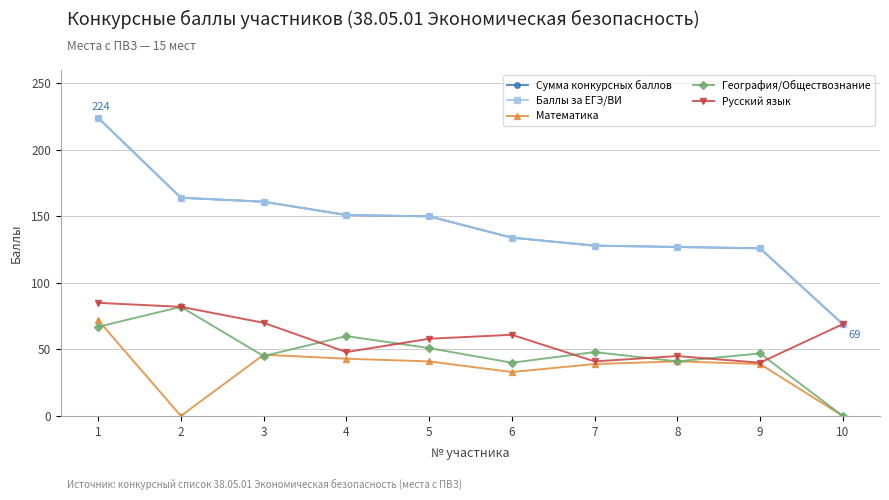

Reading left to right, what are all the values shown in this chart?

Сумма конкурсных баллов: 224	164	161	151	150	134	128	127	126	69
Баллы за ЕГЭ/ВИ: 224	164	161	151	150	134	128	127	126	69
Математика: 72	0	46	43	41	33	39	41	39	0
География/Обществознание: 67	82	45	60	51	40	48	41	47	0
Русский язык: 85	82	70	48	58	61	41	45	40	69